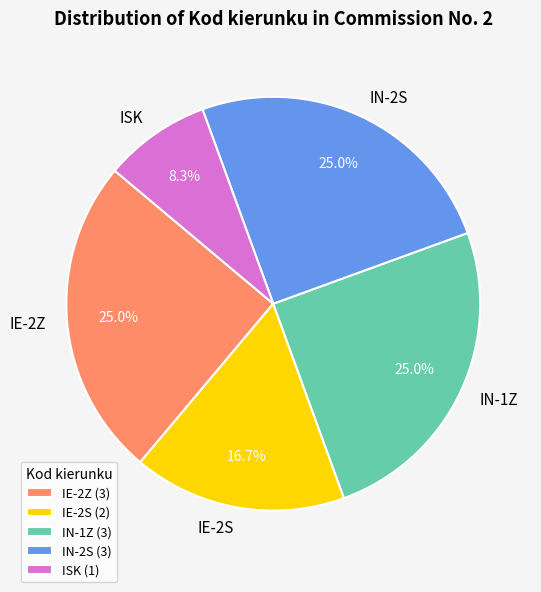

To the nearest percent, what portion does IN-1Z represent?

25%